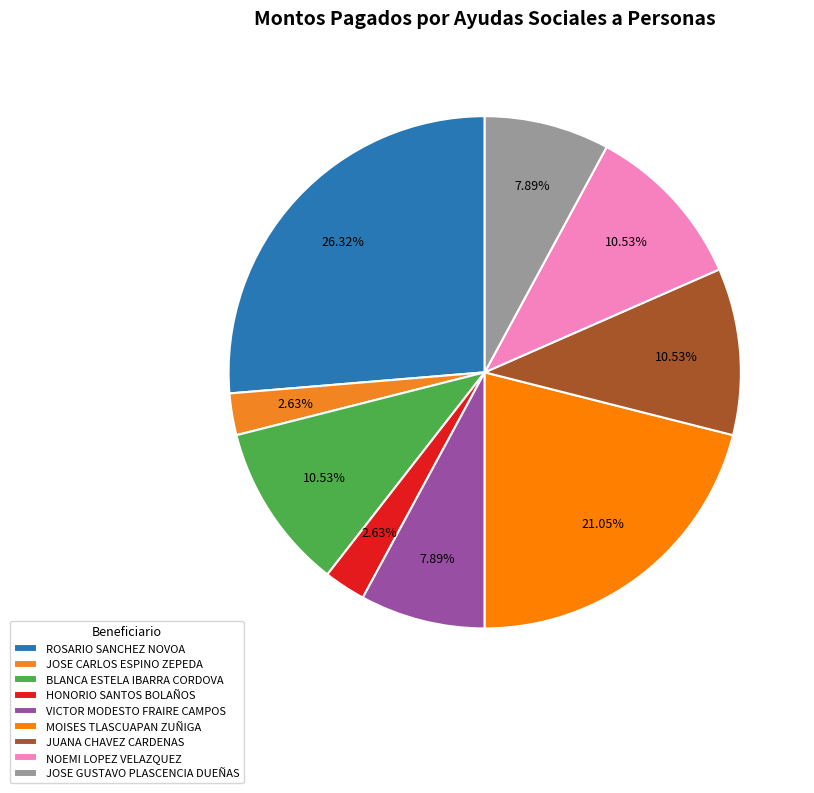

What is the ratio of the value at JUANA CHAVEZ CARDENAS to the value at NOEMI LOPEZ VELAZQUEZ?

1.0